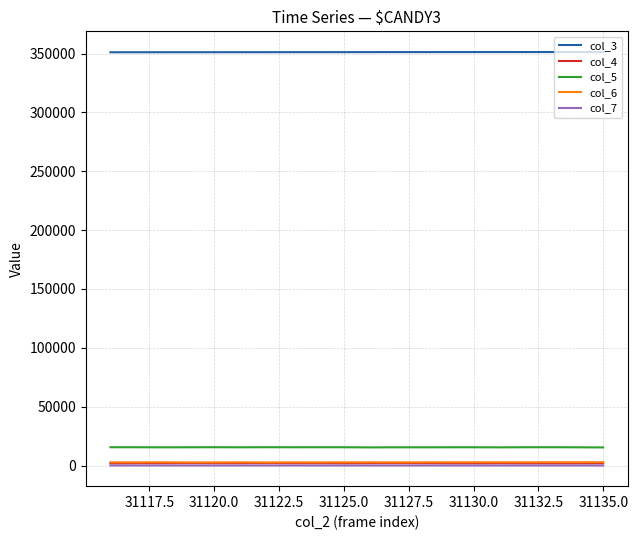

What is the greatest value displayed?

351291